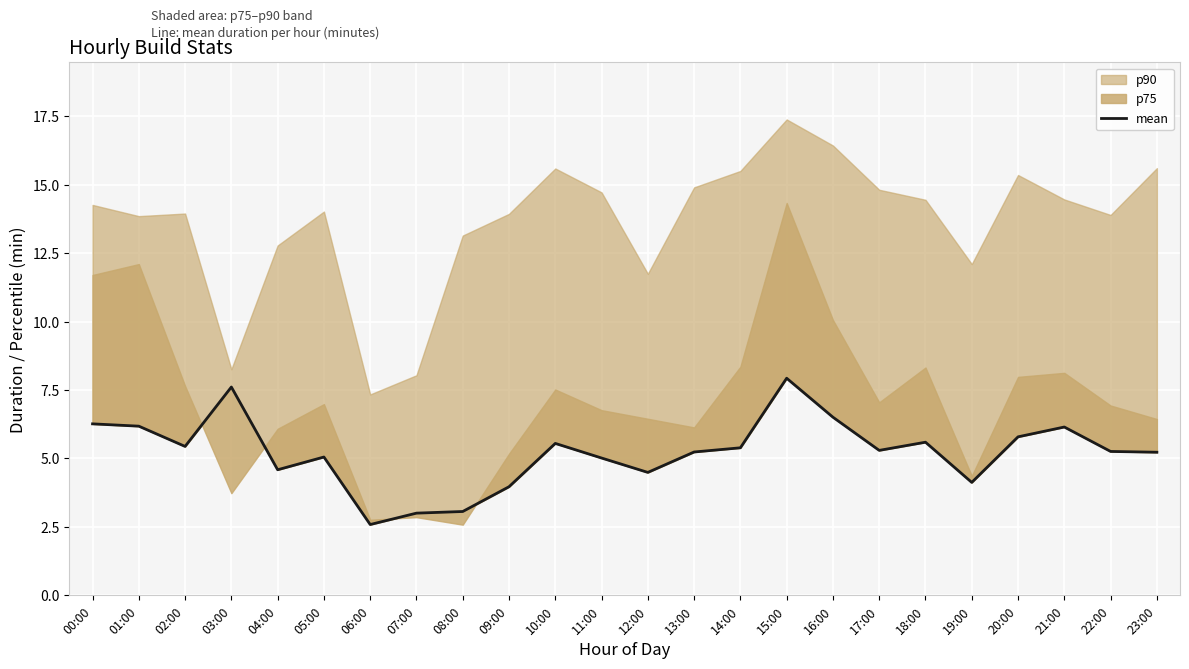

What is the sum of all values?

125.3